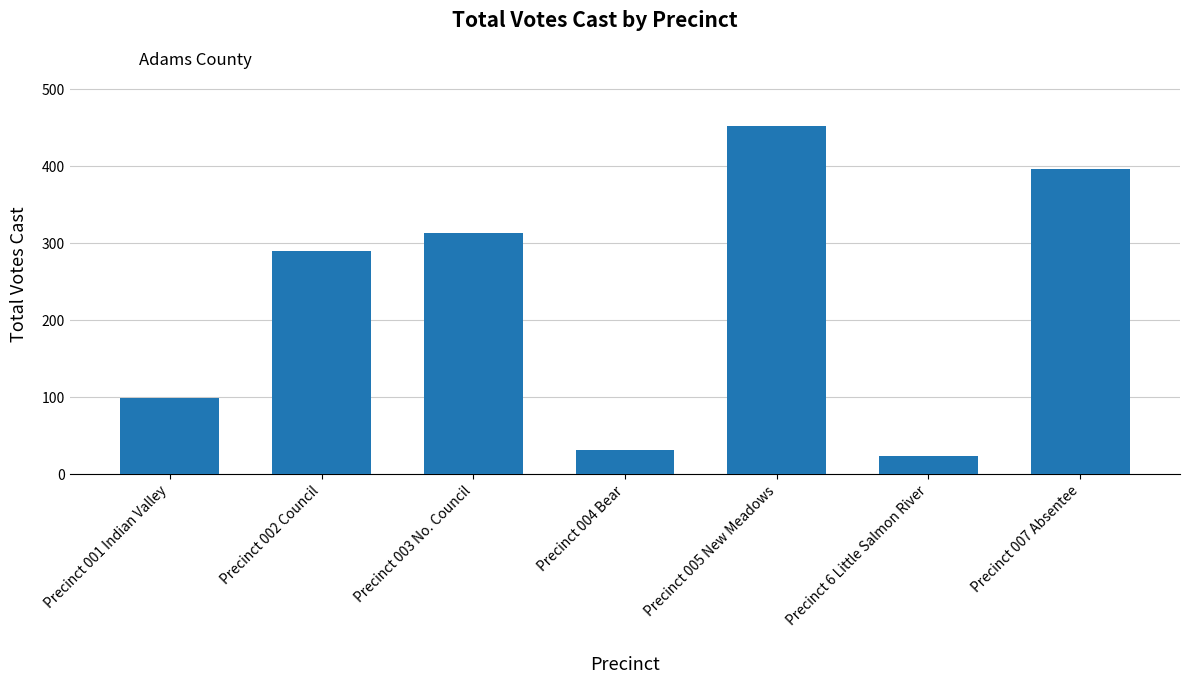

List the labels in order of value, largest first.

Precinct 005 New Meadows, Precinct 007 Absentee, Precinct 003 No. Council, Precinct 002 Council, Precinct 001 Indian Valley, Precinct 004 Bear, Precinct 6 Little Salmon River